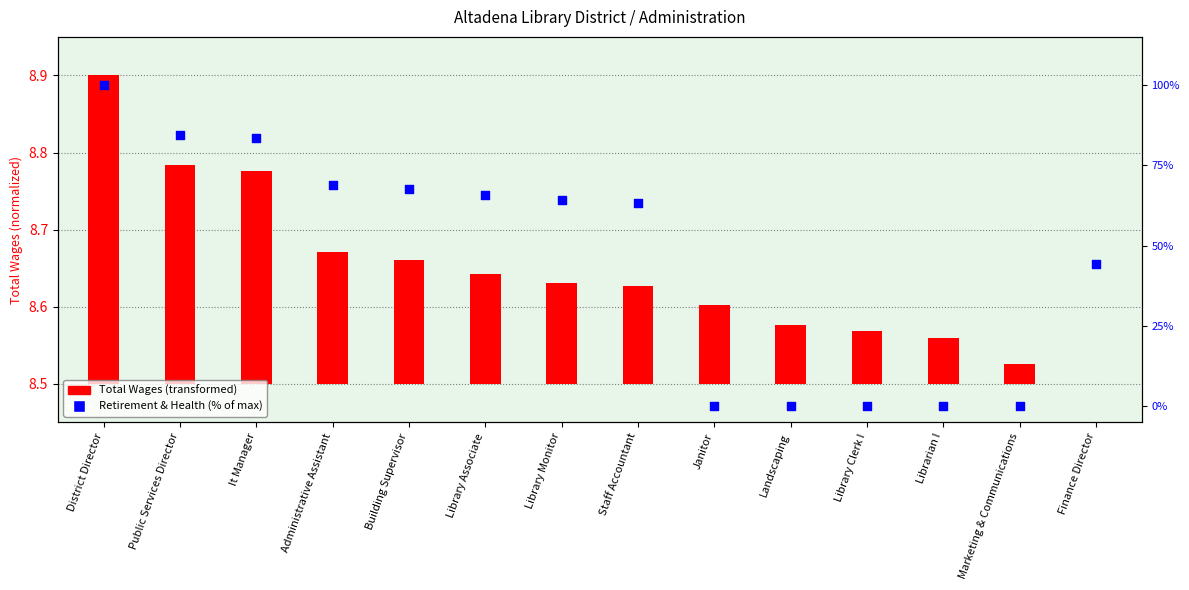

Which series has the widest spread of Y values?

Total Retirement & Health Contribution (% of max)